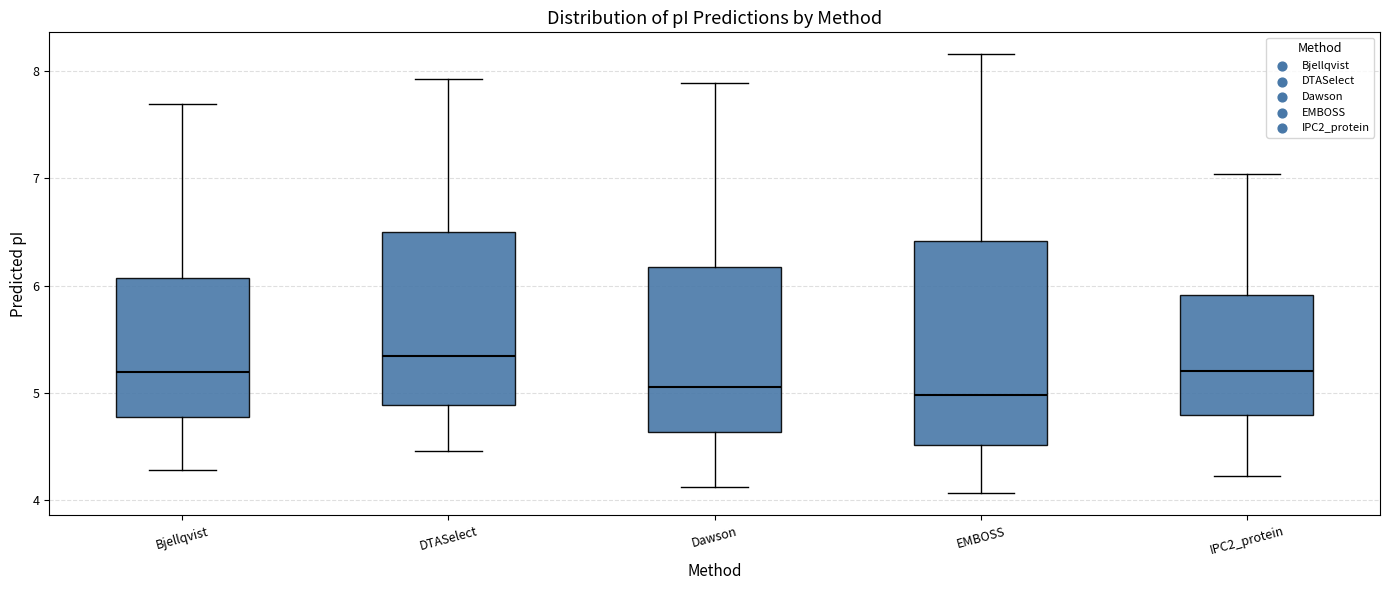

Where is the upper edge of the box for EMBOSS on the y-axis? The values are not printed on the chart, so give them approximately, as read against the axis.

6.4